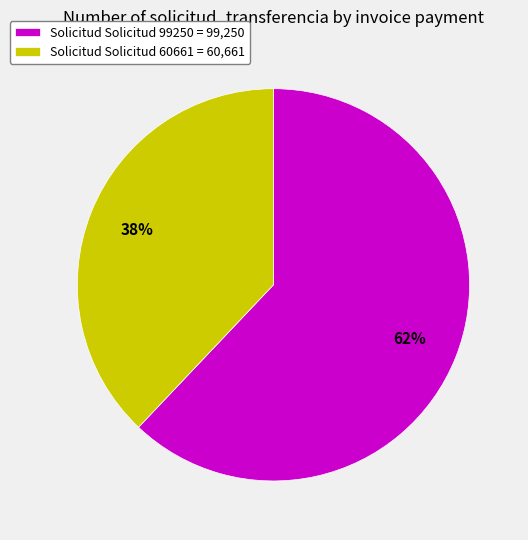

Approximately how many times larger is the value at Solicitud Solicitud 99250 = 99,250 compared to Solicitud Solicitud 60661 = 60,661?

1.6